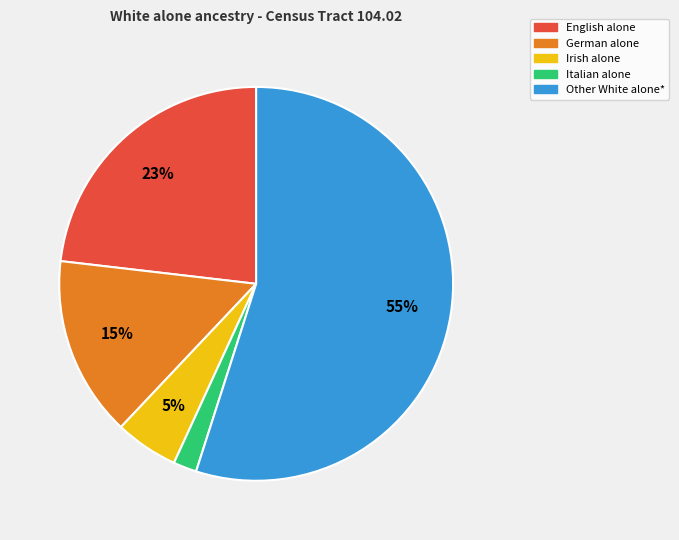

Which category has the biggest portion of the pie?

Other White alone*